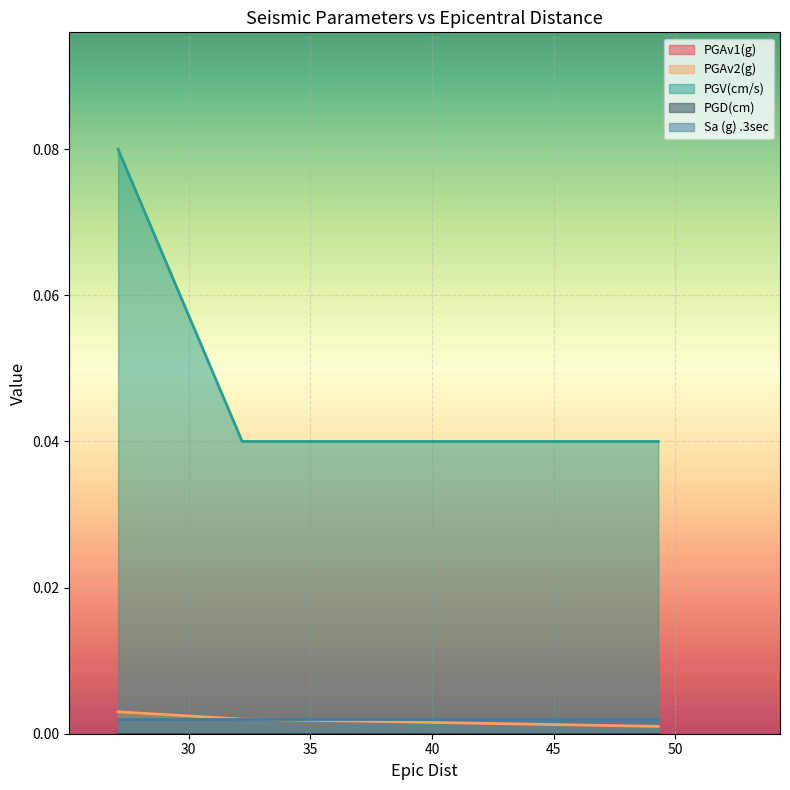

What is the value of the PGV(cm/s) point at the 1st from the left?

0.1